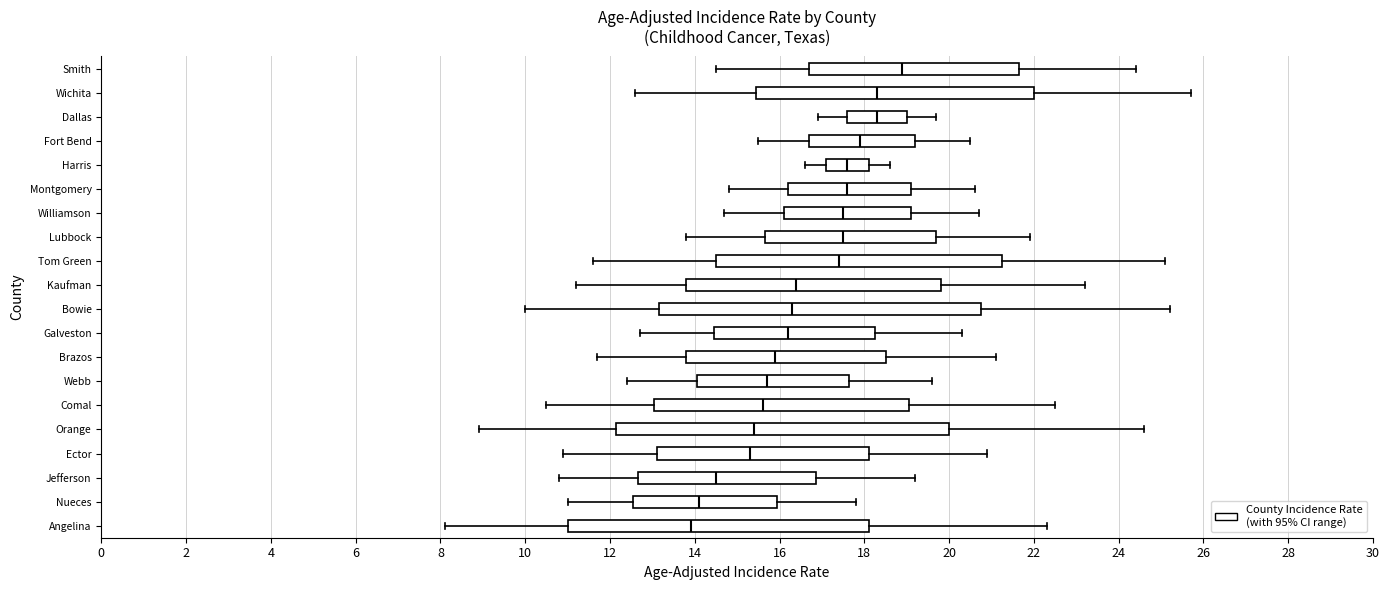

Reading bottom to top, read every box against the x-axis: the position of its median line, the range the box covers, and the ends of its whiskers. The values are not printed on the chart, so give them approximately, as read against the axis.

Angelina: median 14.0, box 11.0 to 18.2, whiskers 8.2 to 22.4
Nueces: median 14.2, box 12.6 to 16.0, whiskers 11.0 to 17.8
Jefferson: median 14.6, box 12.6 to 16.8, whiskers 10.8 to 19.2
Ector: median 15.4, box 13.2 to 18.2, whiskers 11.0 to 21.0
Orange: median 15.4, box 12.2 to 20.0, whiskers 9.0 to 24.6
Comal: median 15.6, box 13.0 to 19.0, whiskers 10.6 to 22.6
Webb: median 15.8, box 14.0 to 17.6, whiskers 12.4 to 19.6
Brazos: median 16.0, box 13.8 to 18.6, whiskers 11.8 to 21.2
Galveston: median 16.2, box 14.4 to 18.2, whiskers 12.8 to 20.4
Bowie: median 16.4, box 13.2 to 20.8, whiskers 10.0 to 25.2
Kaufman: median 16.4, box 13.8 to 19.8, whiskers 11.2 to 23.2
Tom Green: median 17.4, box 14.6 to 21.2, whiskers 11.6 to 25.2
Lubbock: median 17.6, box 15.6 to 19.8, whiskers 13.8 to 22.0
Williamson: median 17.6, box 16.2 to 19.2, whiskers 14.8 to 20.8
Montgomery: median 17.6, box 16.2 to 19.2, whiskers 14.8 to 20.6
Harris: median 17.6, box 17.2 to 18.2, whiskers 16.6 to 18.6
Fort Bend: median 18.0, box 16.8 to 19.2, whiskers 15.6 to 20.6
Dallas: median 18.4, box 17.6 to 19.0, whiskers 17.0 to 19.8
Wichita: median 18.4, box 15.4 to 22.0, whiskers 12.6 to 25.8
Smith: median 19.0, box 16.8 to 21.6, whiskers 14.6 to 24.4